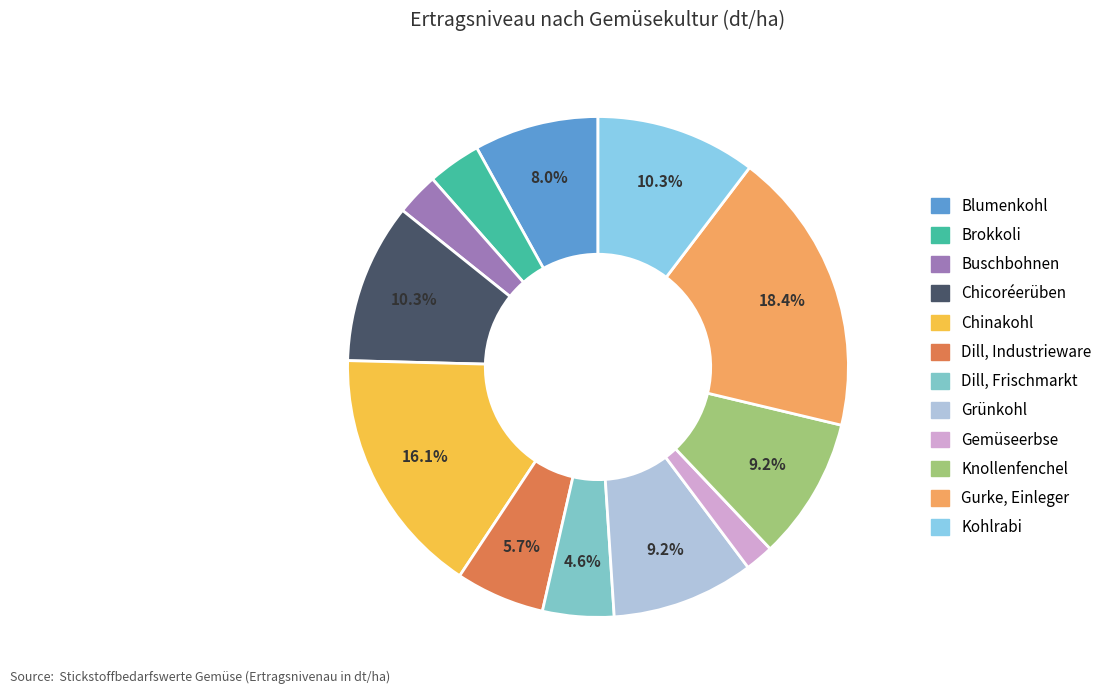

Between Chinakohl and Gurke, Einleger, which is larger?

Gurke, Einleger